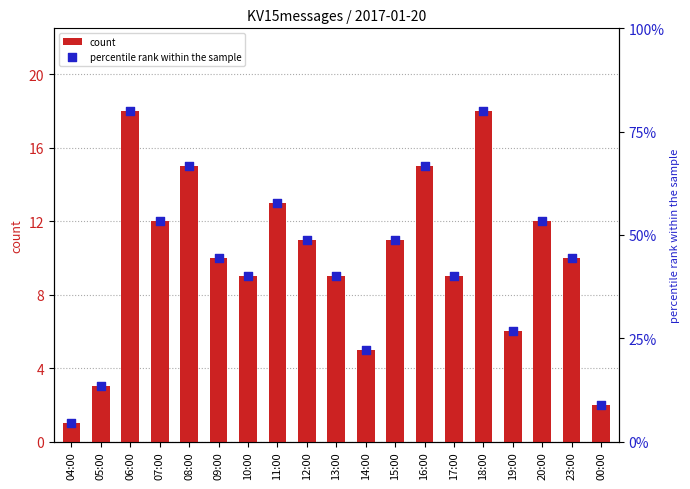

Which series contains the highest Y value?

count